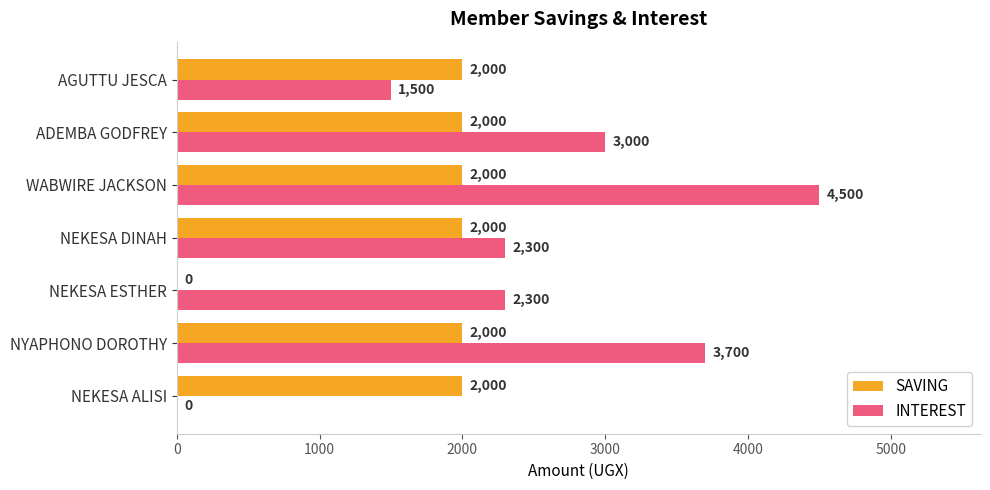

What value does the SAVING series have at AGUTTU JESCA?

2000